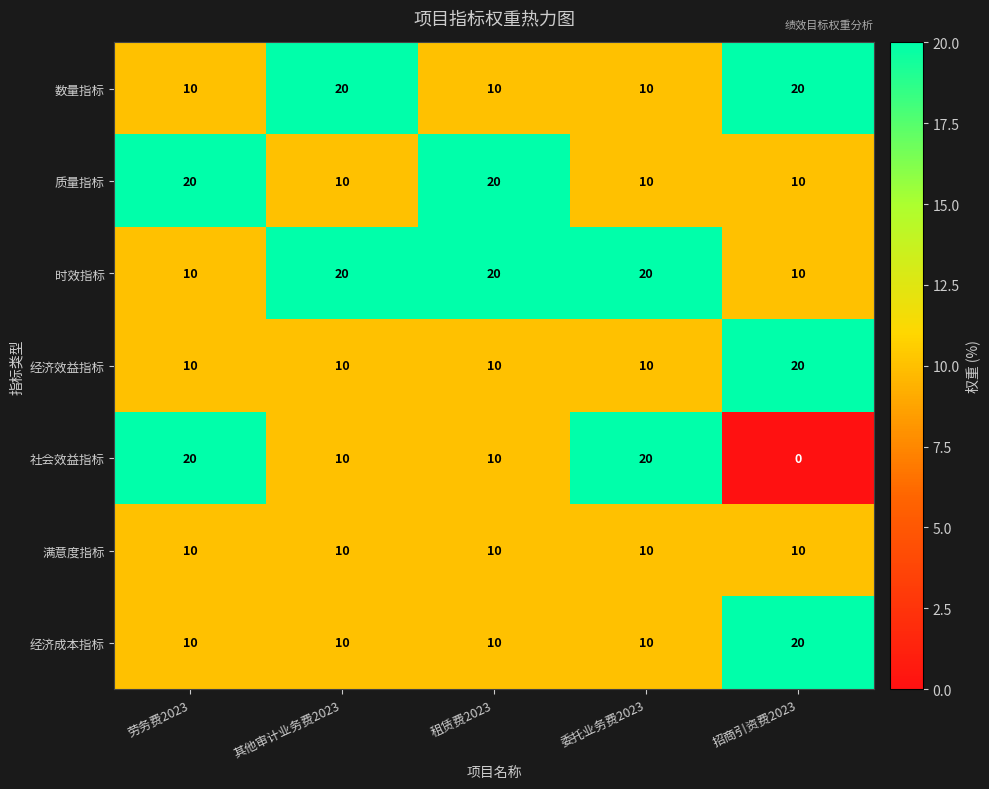

What is the total value across all series at 招商引资费2023?

90